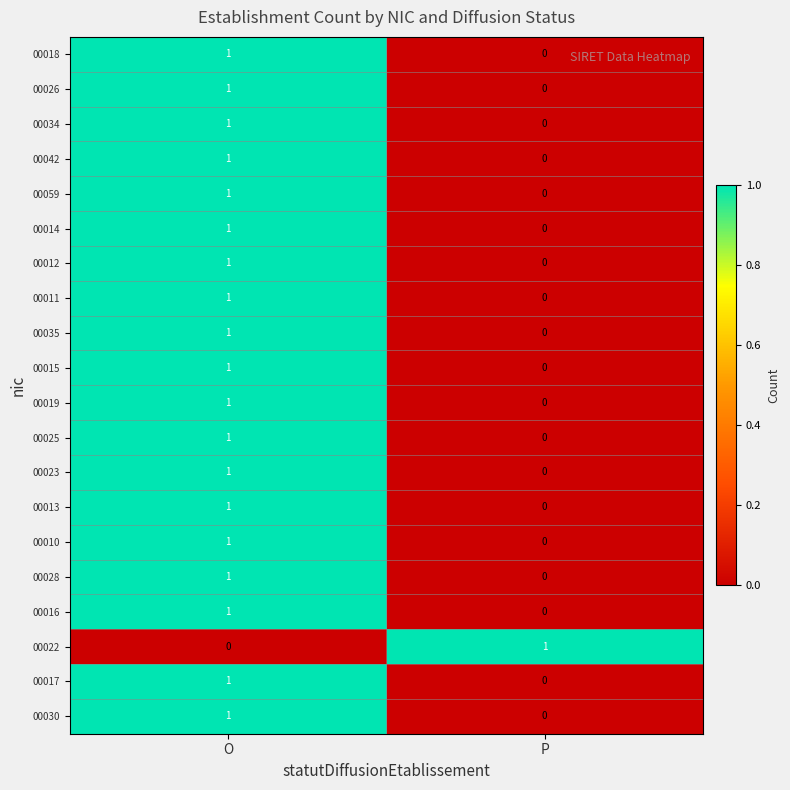

Count the number of data series in this chart.

20